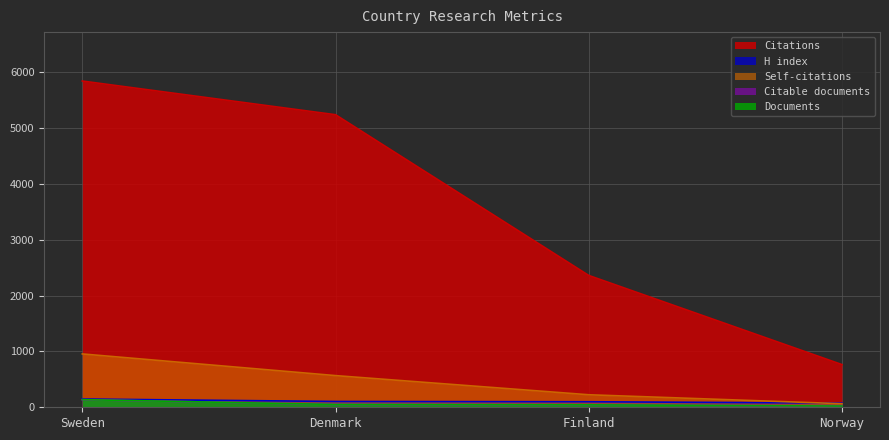

At Finland, list the series in order from largest to smallest.

Citations, Self-citations, H index, Documents, Citable documents